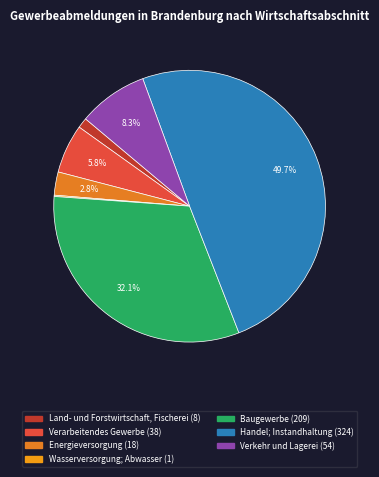

To the nearest percent, what portion does Handel; Instandhaltung represent?

50%